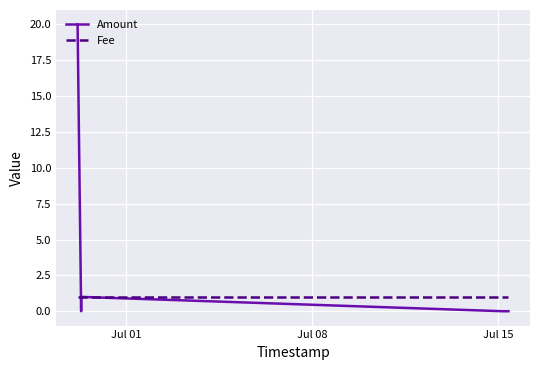

What is the greatest value displayed?

20